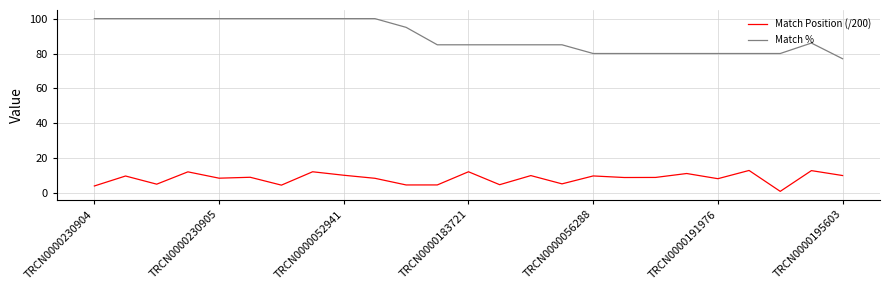

Which series has the largest range (max minus min)?

Match %